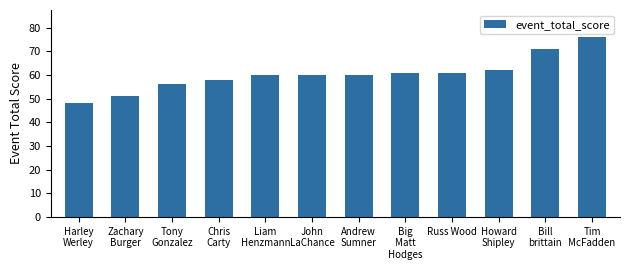

What position from the left is Harley
Werley?

1